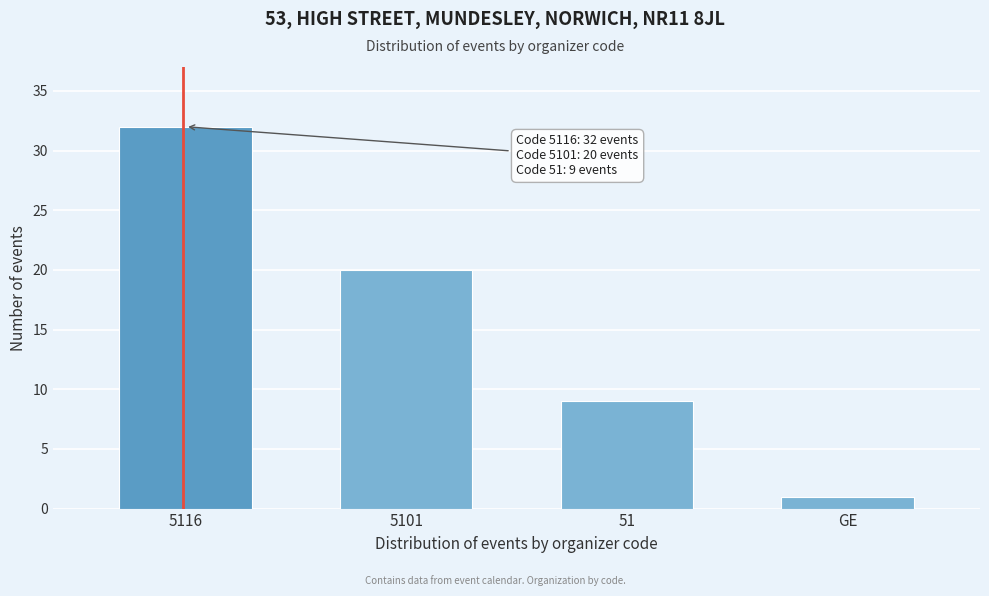

Reading left to right, extract all data points from this chart.

32	20	9	1